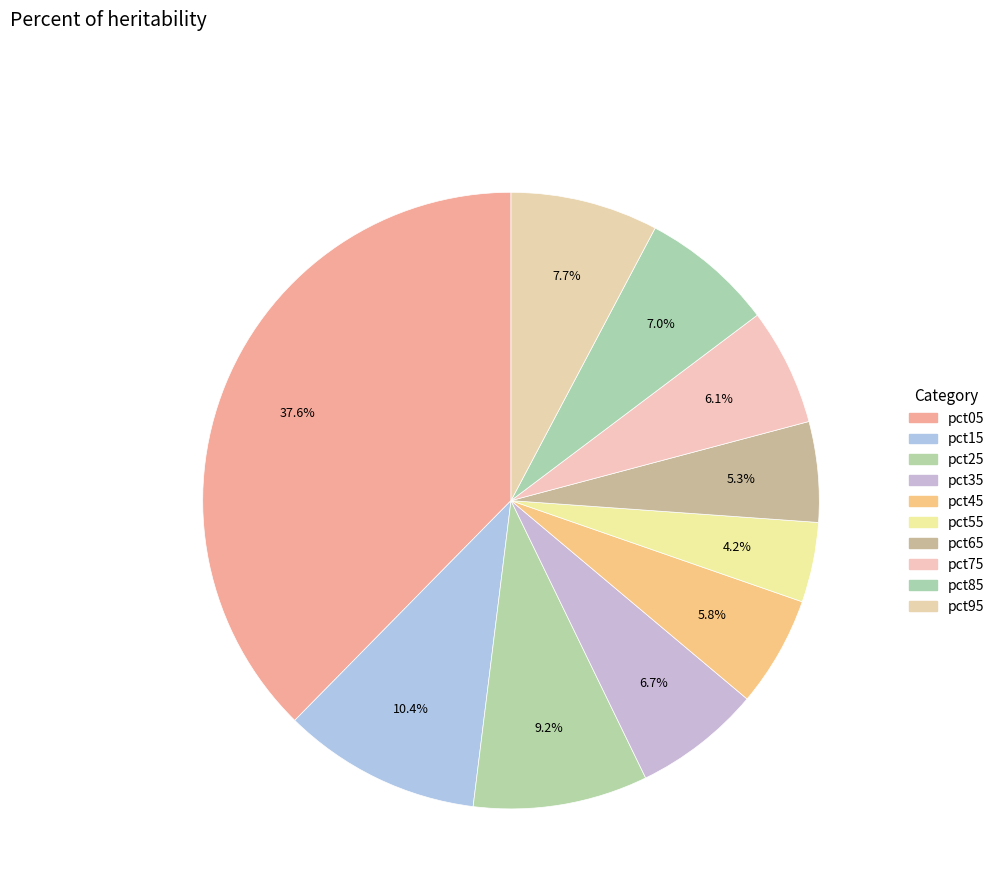

True or false: pct15 accounts for 1% of the total.

False